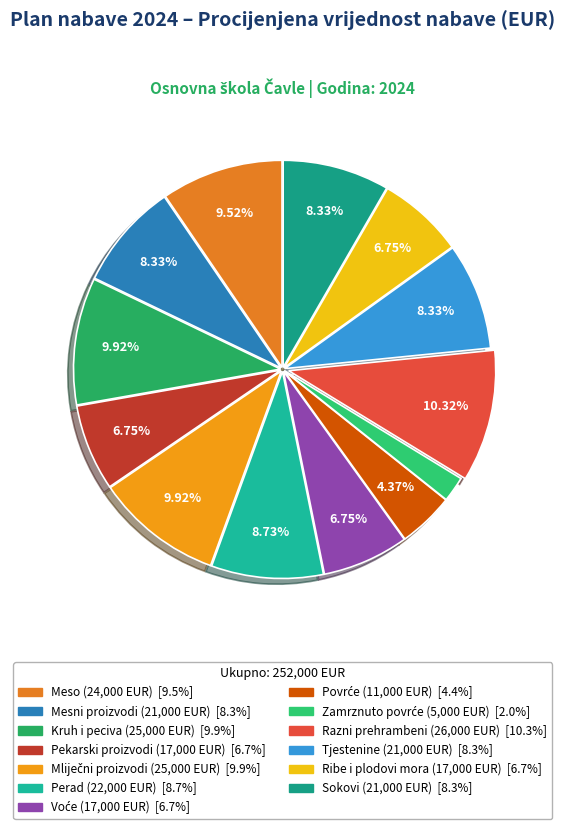

What percentage is the Mliječni proizvodi slice, to the nearest percent?

10%